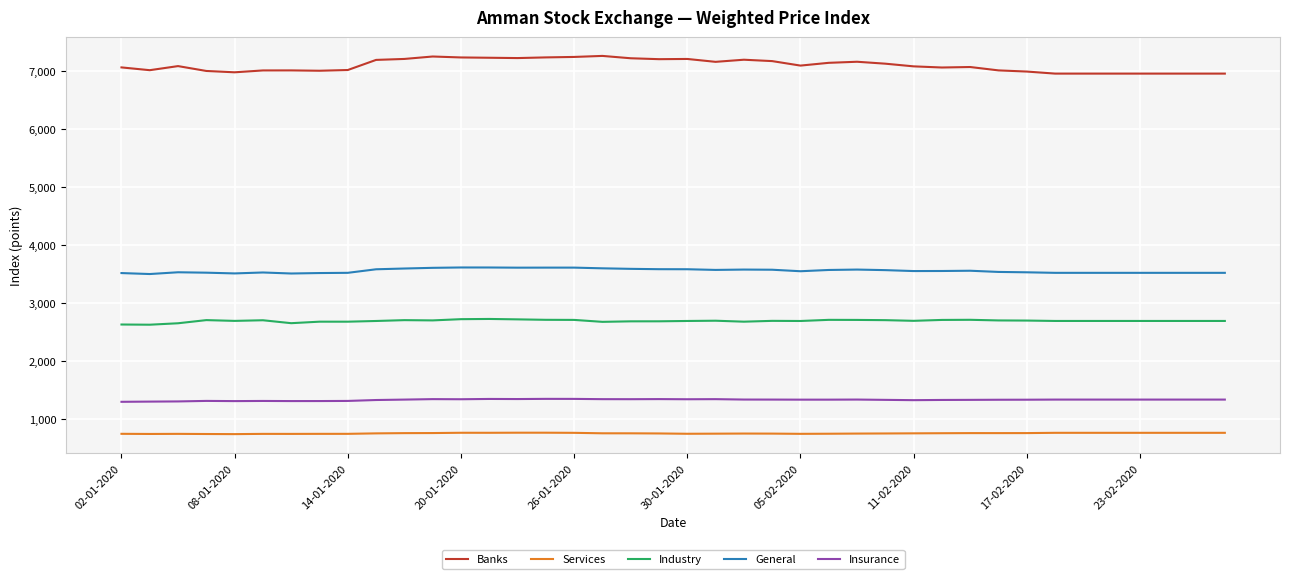

Which series has the largest total across all categories?

Banks